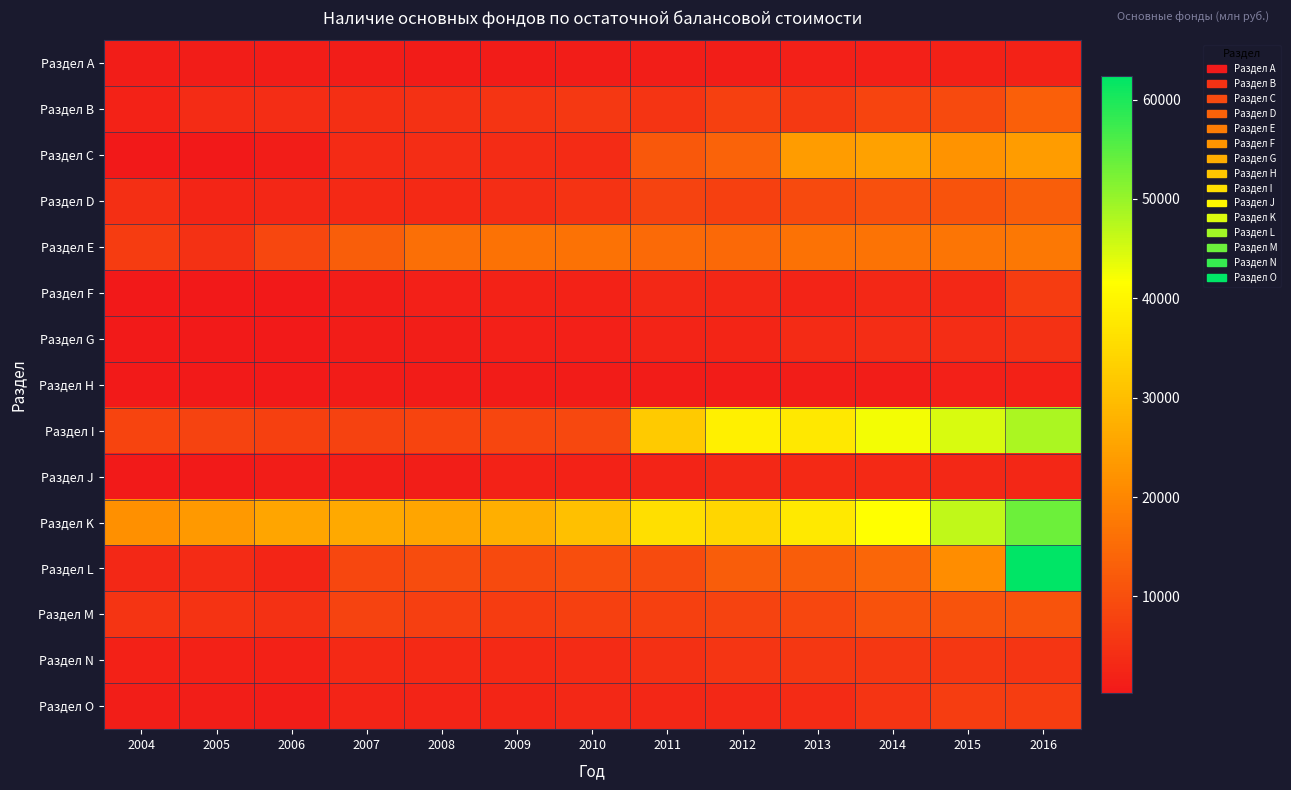

What is the smallest value displayed?

254